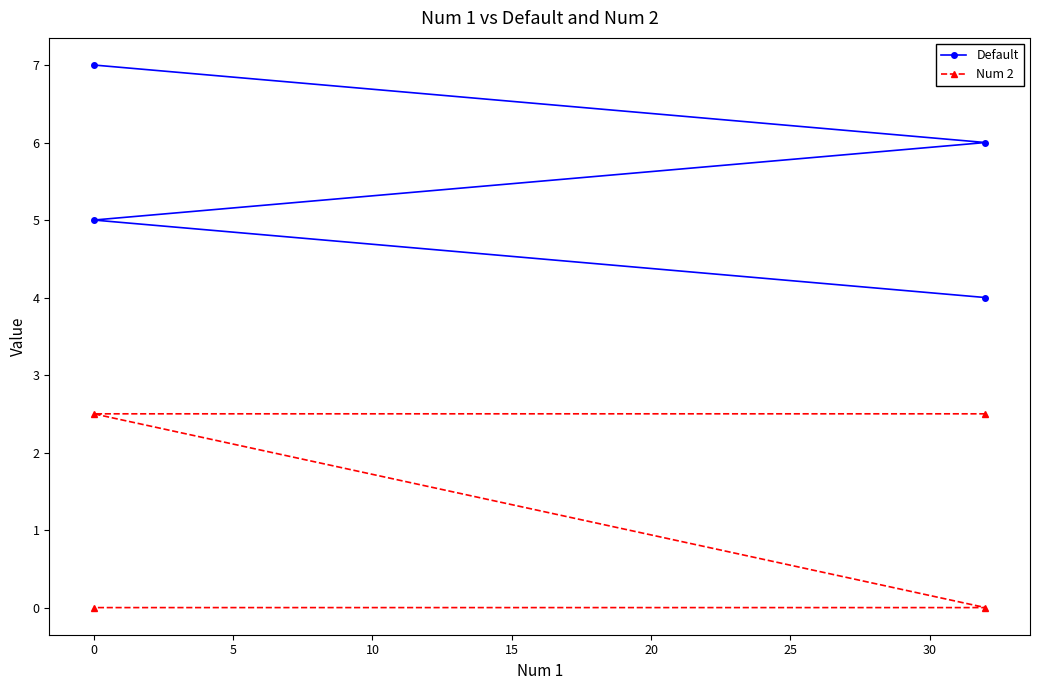

True or false: Num 2 has more than 0 interior local peaks.

False